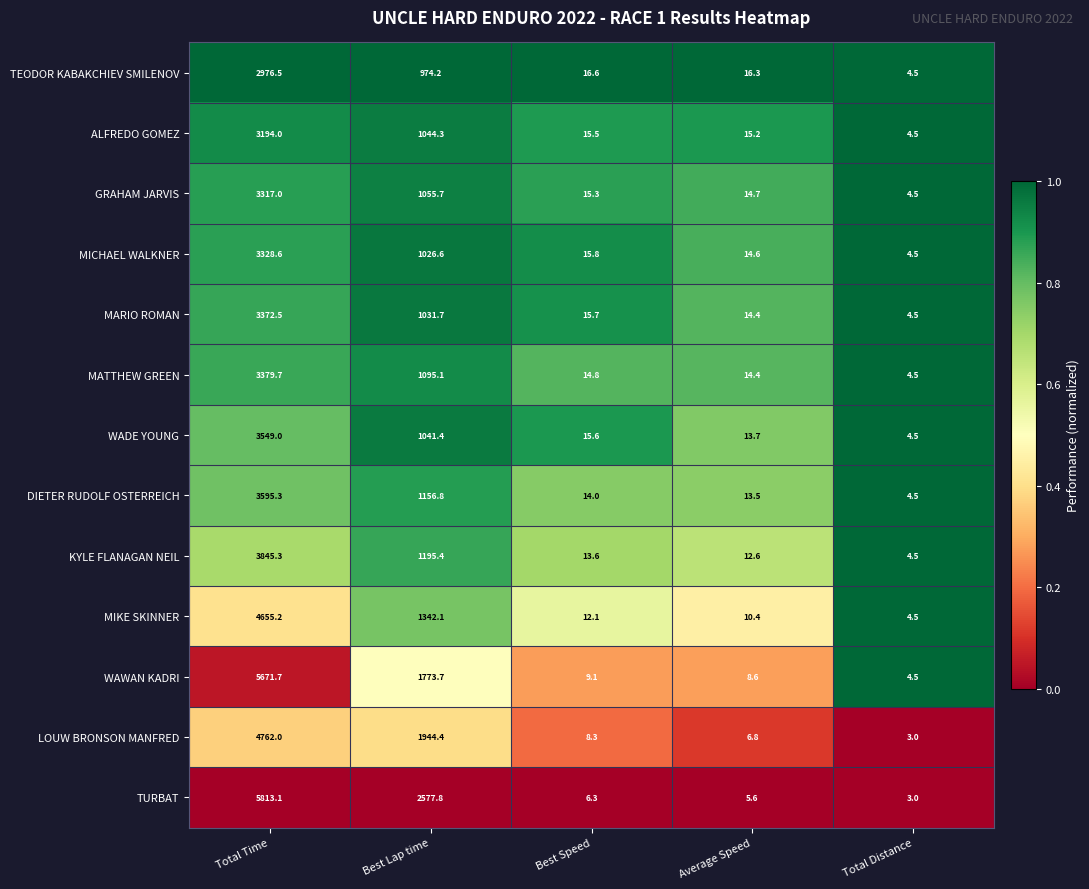

At which label does MIKE SKINNER first exceed 12?

Total Time